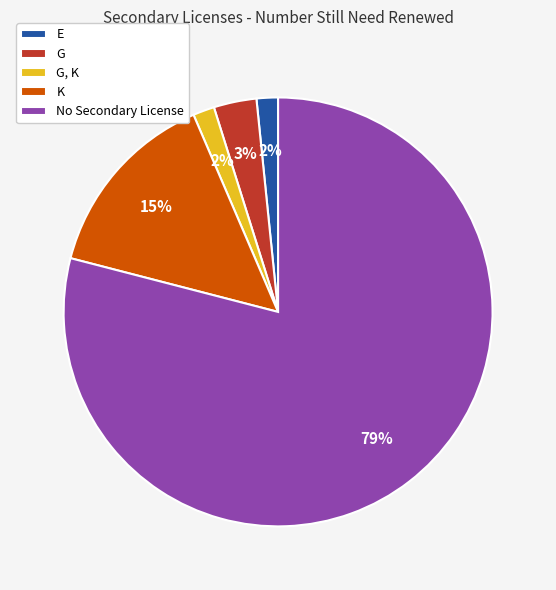

The No Secondary License slice represents 73% of the pie. True or false?

False